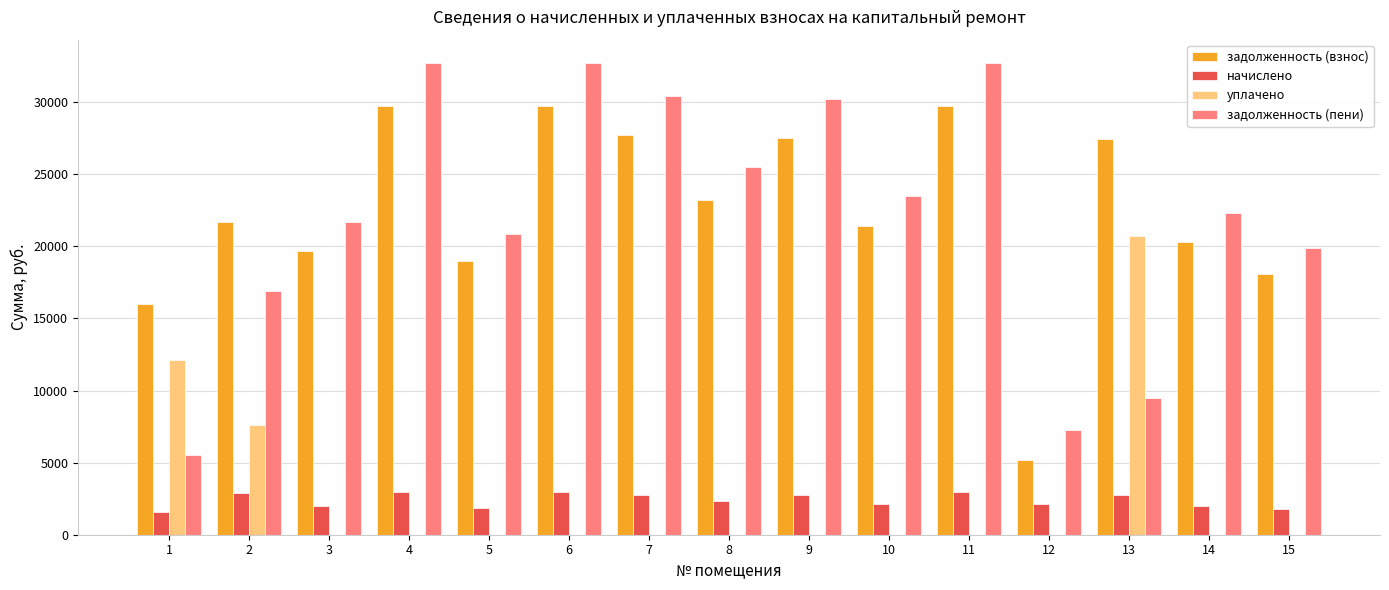

What is the total value across all series at 11?

65386.7